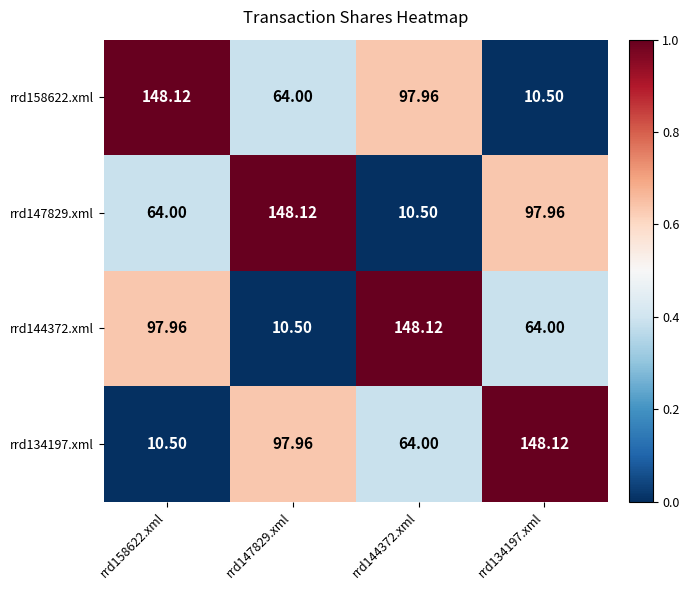

How many series are shown in this chart?

4